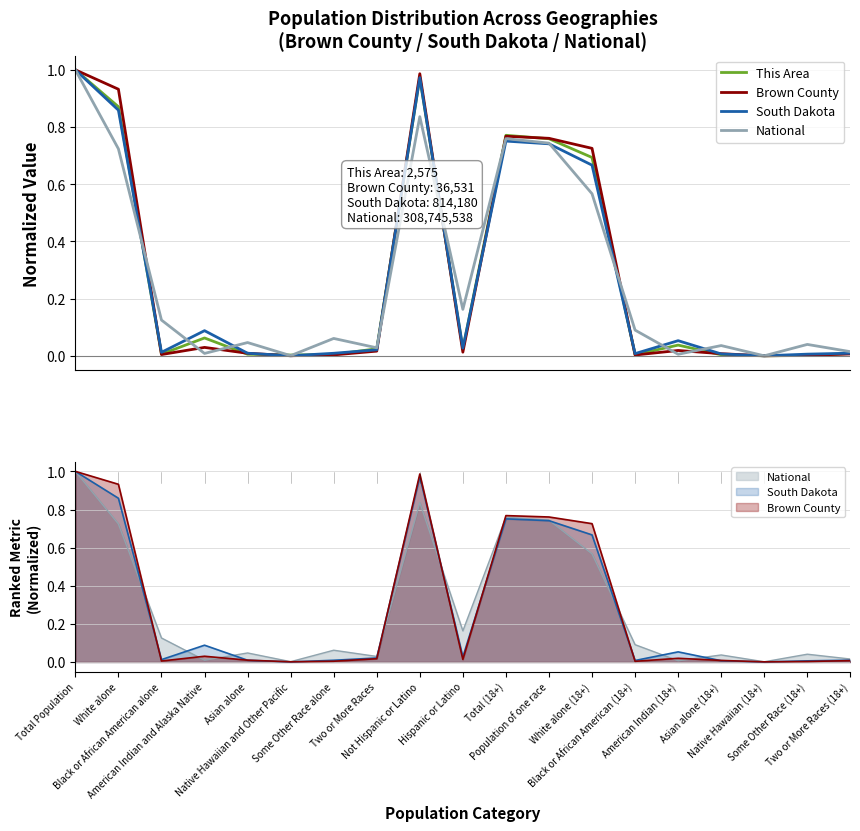

Which series changed the most between Native Hawaiian and Other Pacific and Population of one race?

Brown County